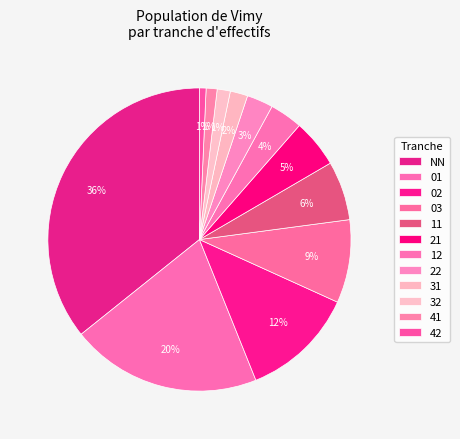

What percentage do 11 and 01 together represent?

26.6%